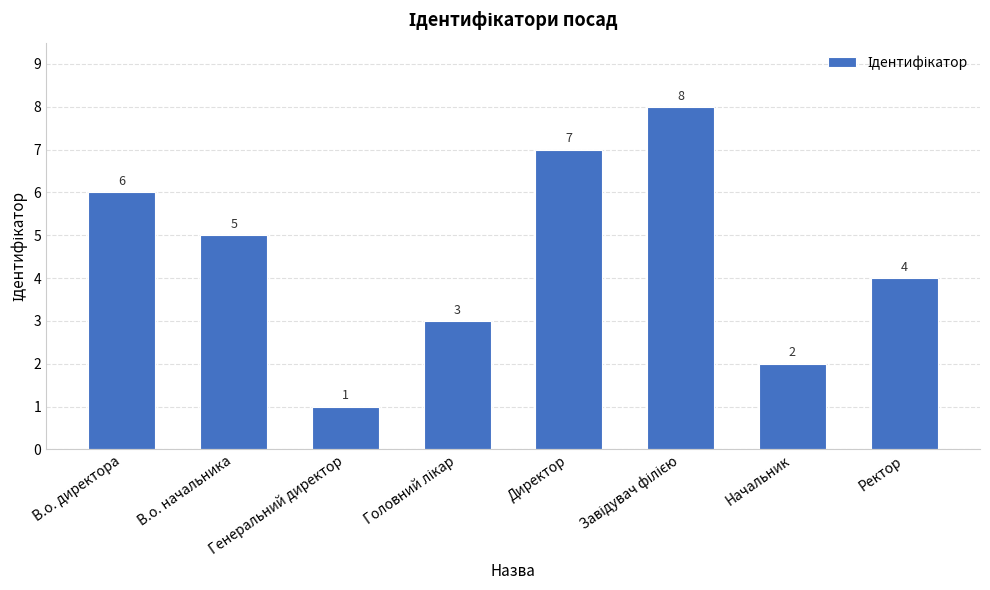

What is the label of the 4th bar from the right?

Директор